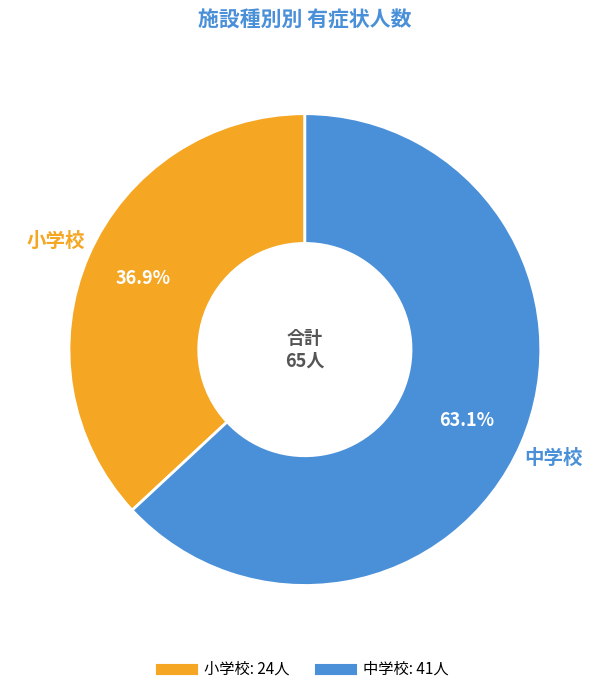

To the nearest percent, what is the average slice percentage?

50%